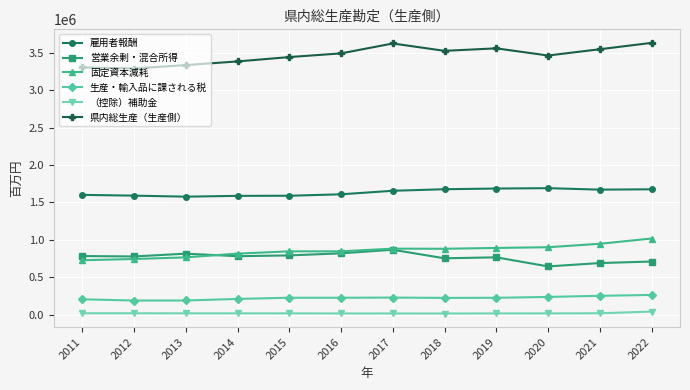

What is the sum of the （控除）補助金 values at 2021 and 2015?

42487